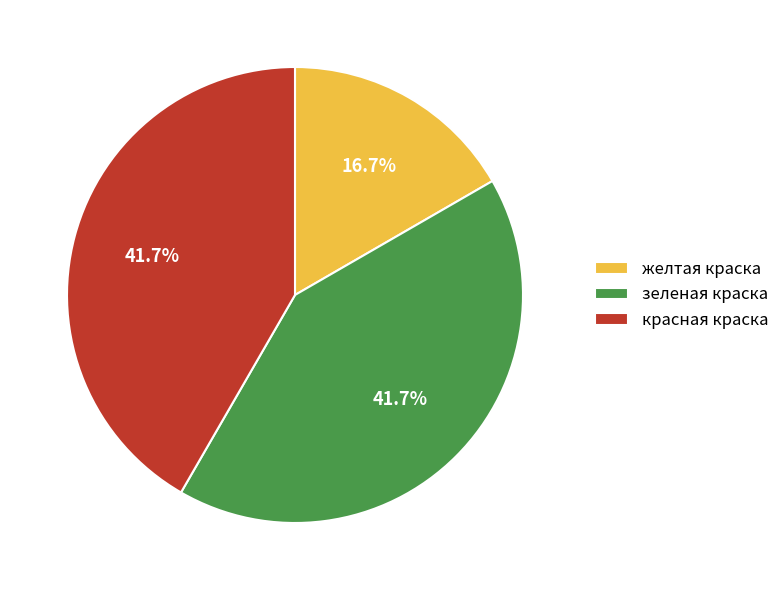

What is the smallest slice in the pie chart?

желтая краска